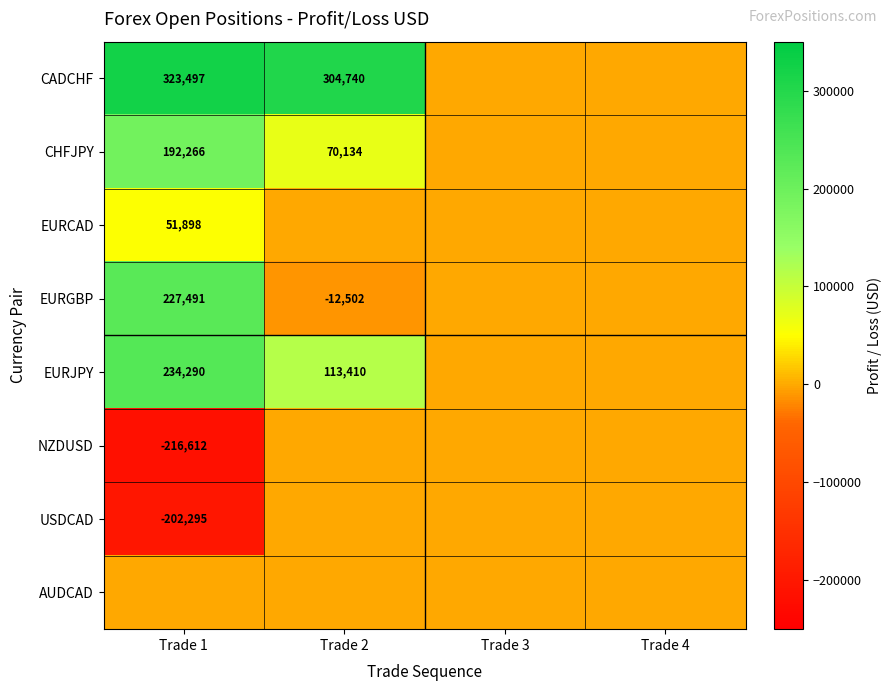

Is it true that CHFJPY equals 99793.0 at Trade 2?

False